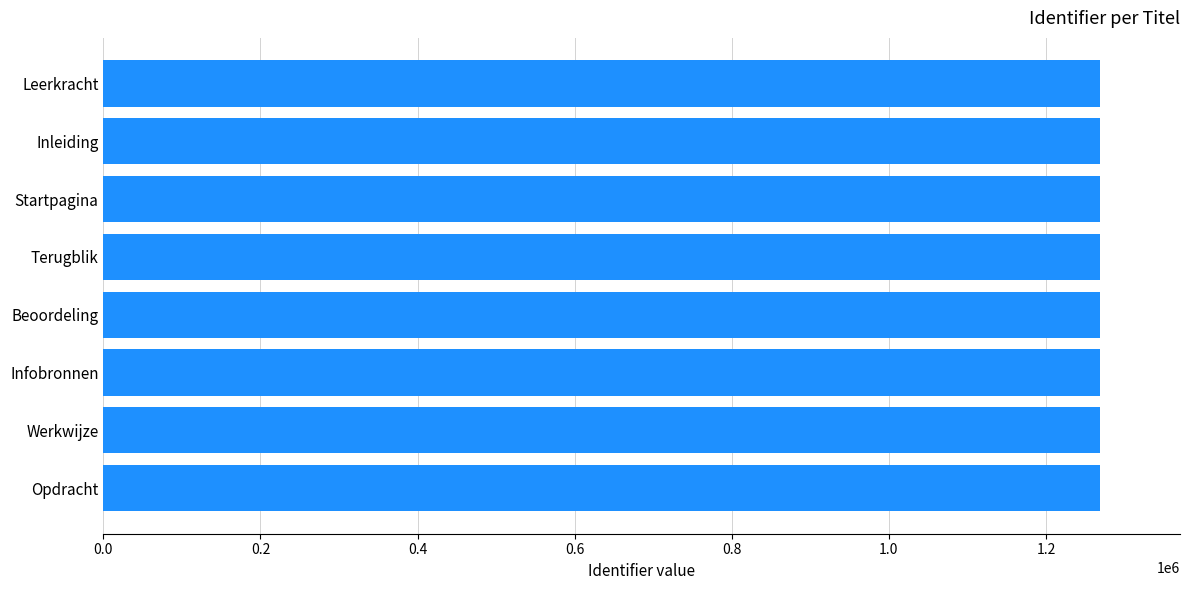

What is the greatest value displayed?

1269050